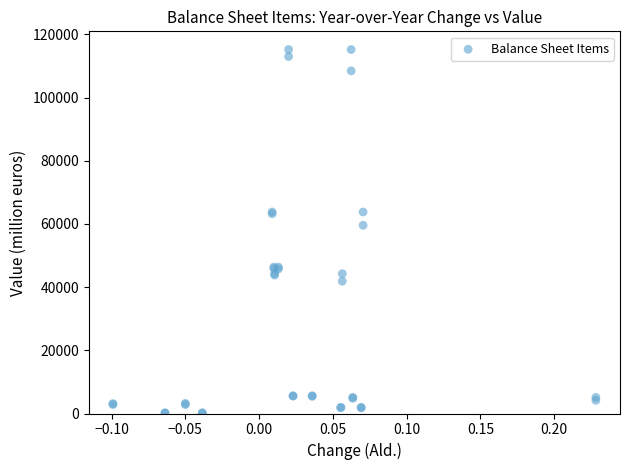

What Y value in the scatter plot is closest to 57698?

59580.3